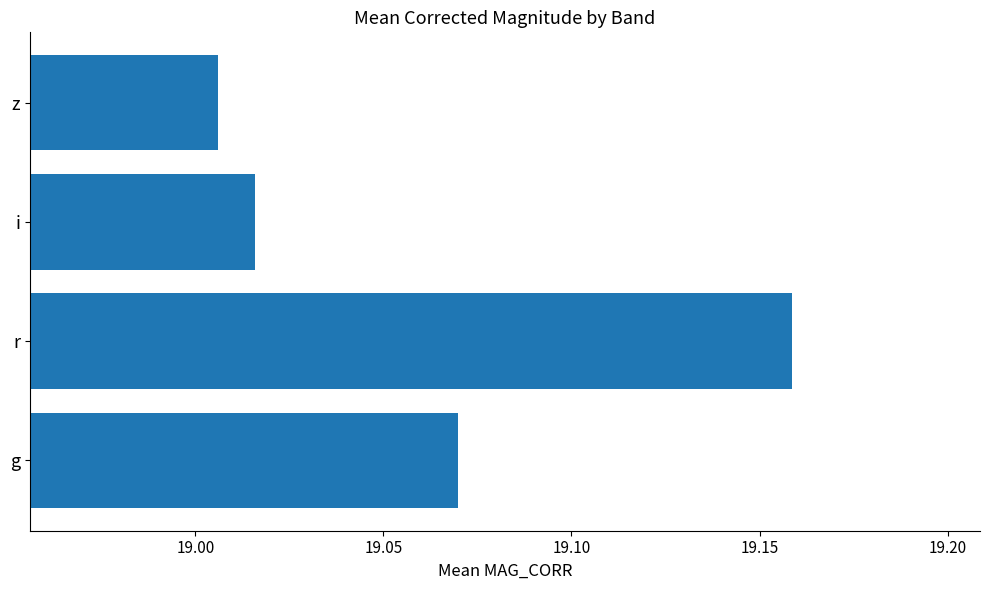

Are the bars horizontal?

Yes